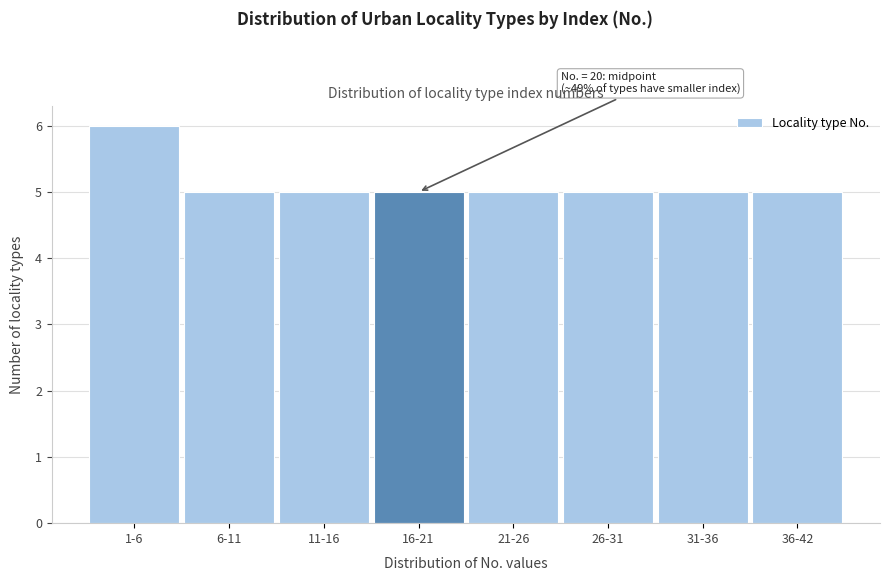

Reading right to left, extract all data points from this chart.

5	5	5	5	5	5	5	6